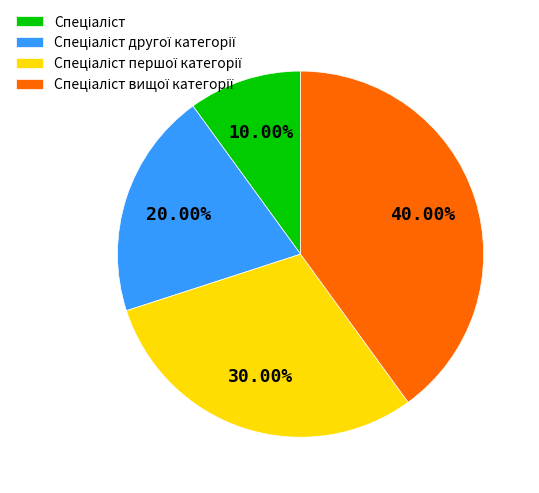

To the nearest percent, what is the difference between the largest and smallest slice percentages?

30%